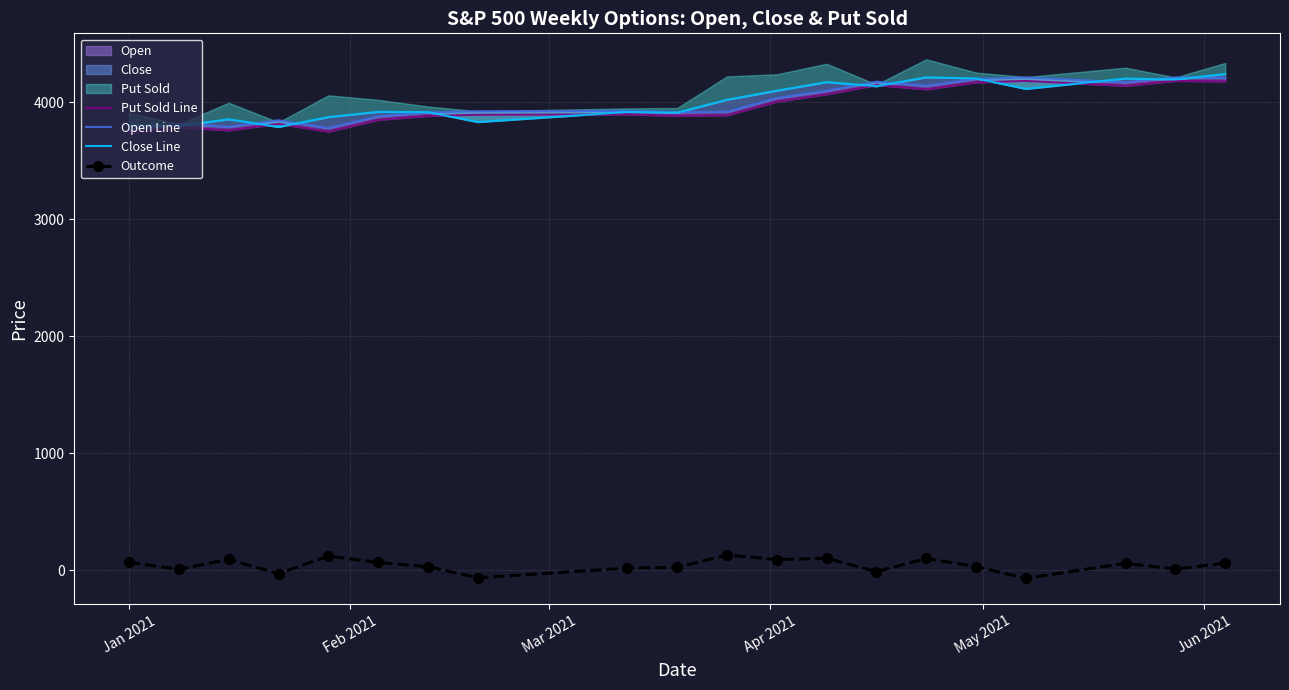

How many values in the Close Line series are below 4019?

10